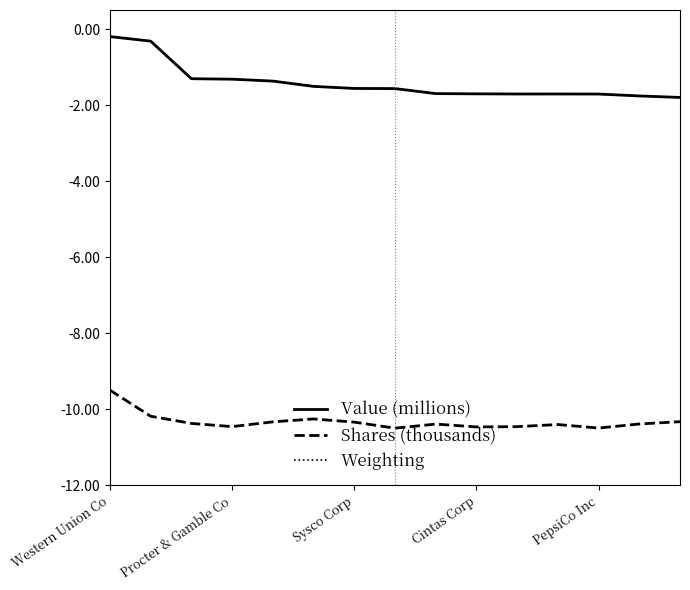

What is the minimum value for Value (millions)?

-1.8